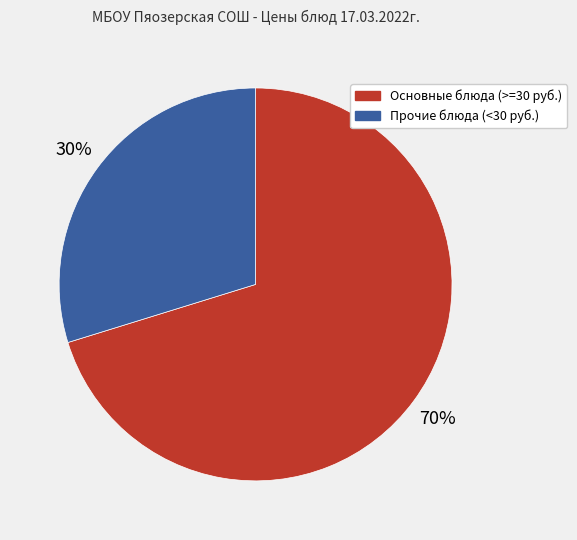

What is the largest slice in the pie chart?

Основные блюда (>=30 руб.)